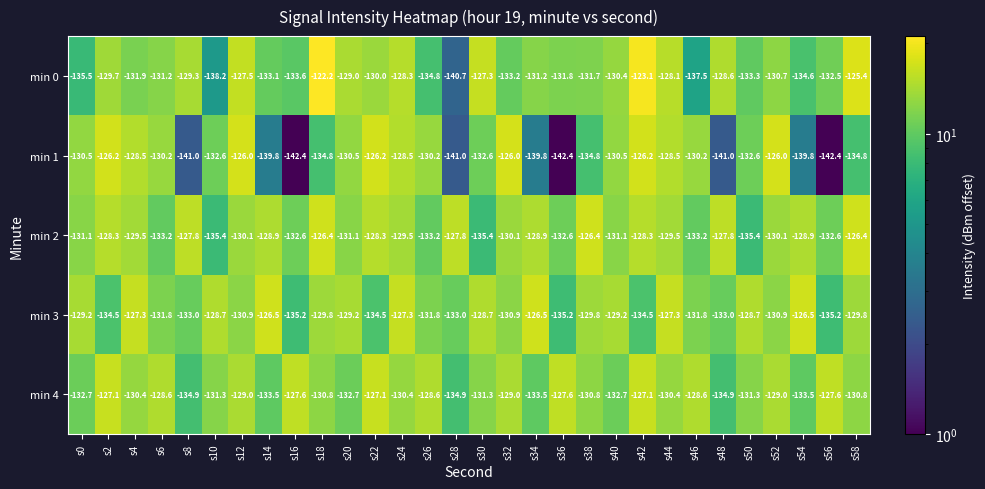

How many series are shown in this chart?

5